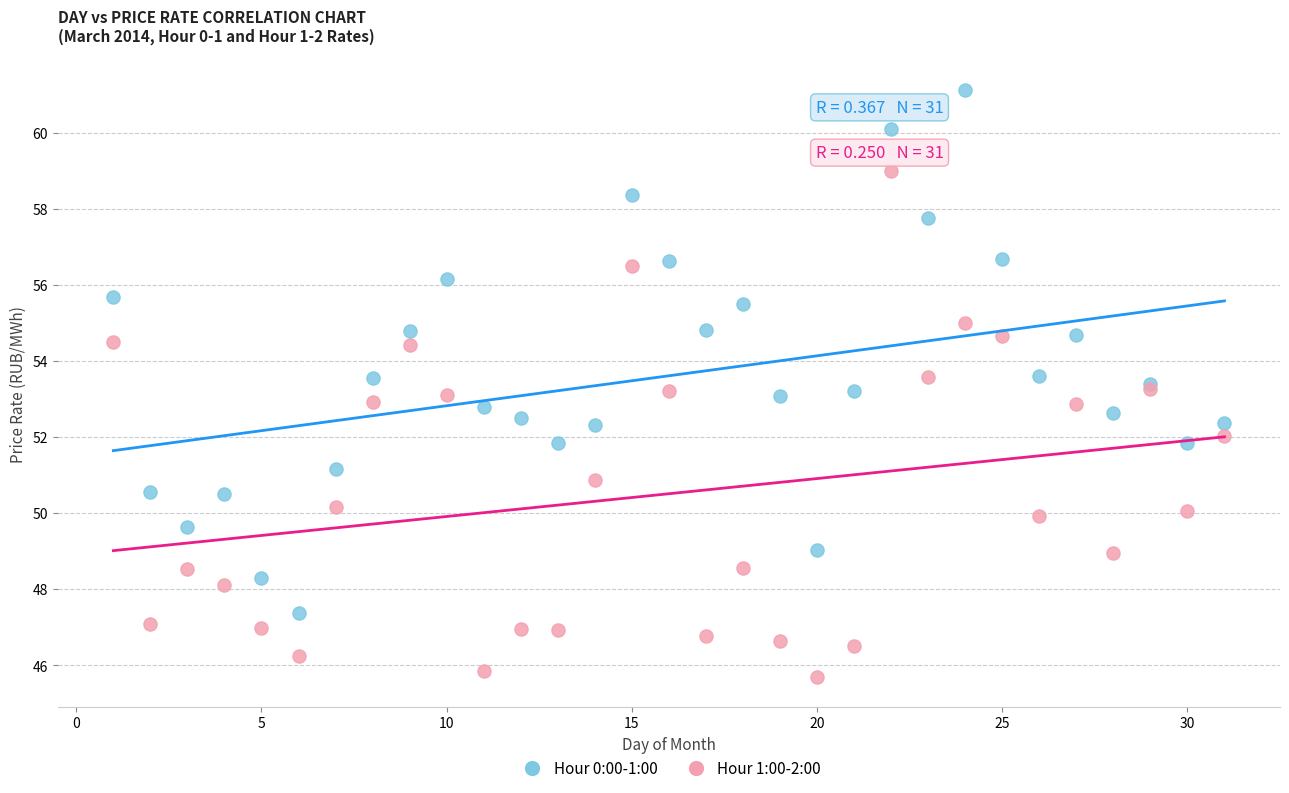

Which series contains the highest Y value?

Hour 0:00-1:00